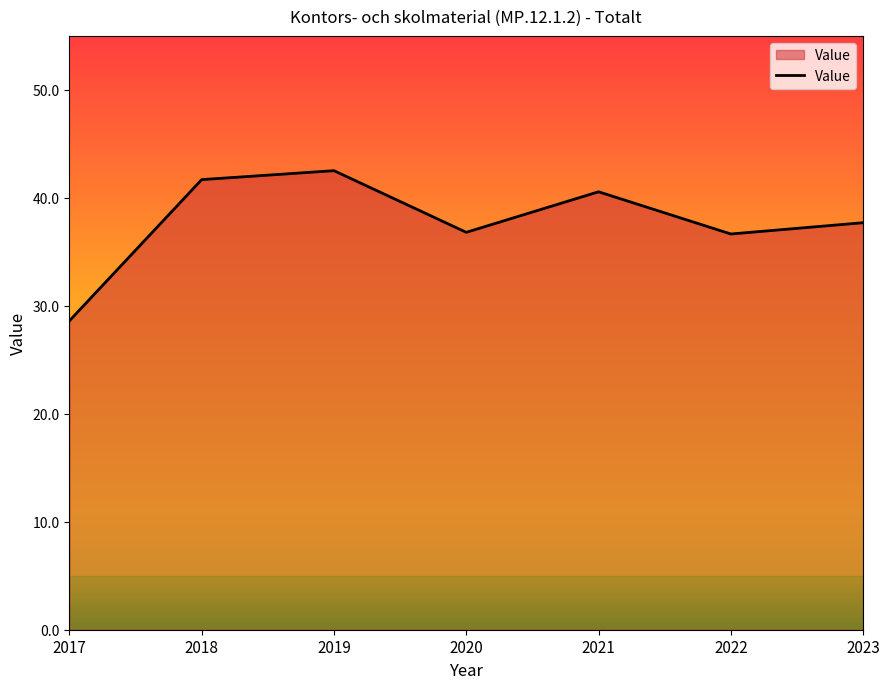

Between 2020 and 2021, which is larger?

2021